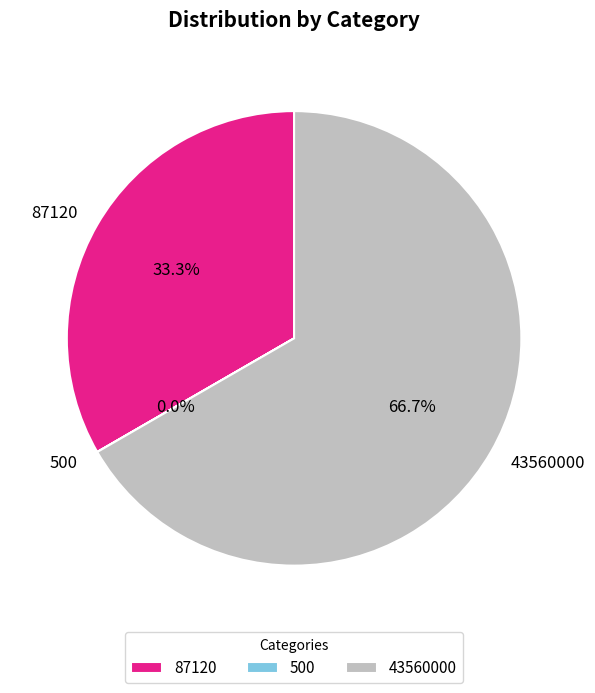

To the nearest percent, what is the difference between the largest and smallest slice percentages?

67%